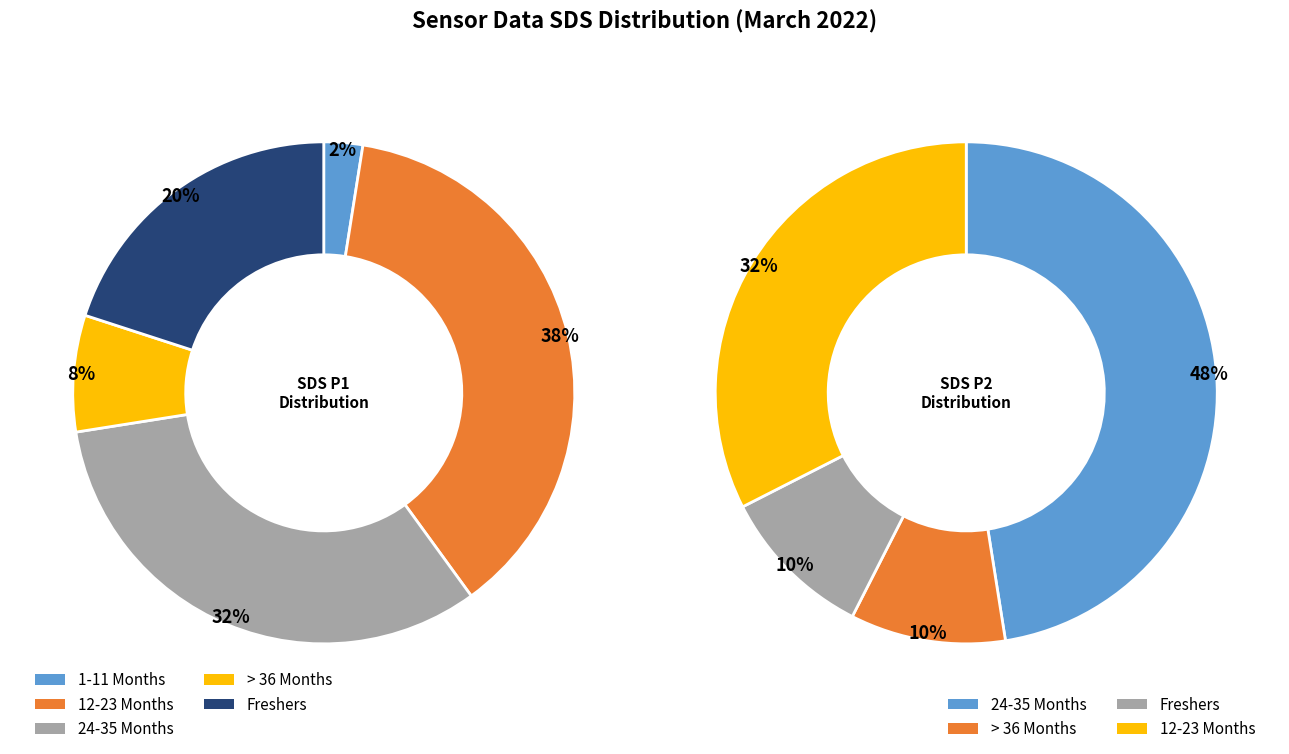

Does 37 represent more than half of the total?

No